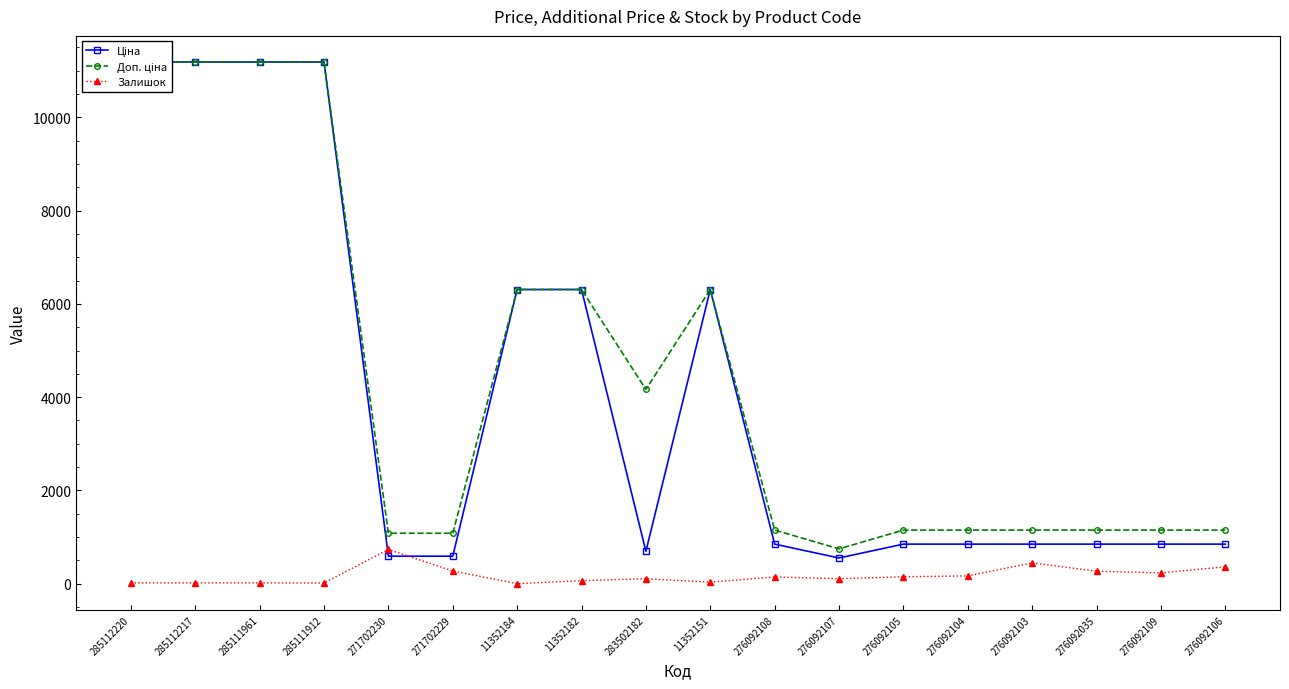

What is the difference between the second highest and second lowest values in the Залишок series?

431